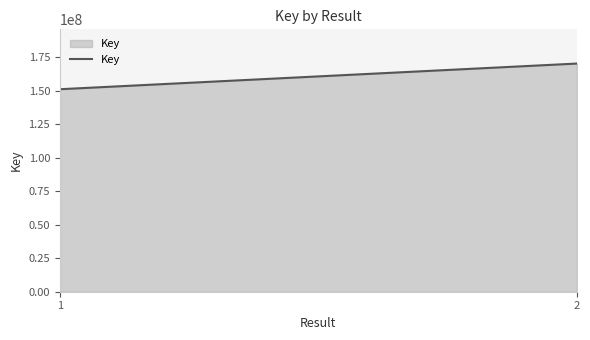

List the labels in order of value, smallest first.

1, 2